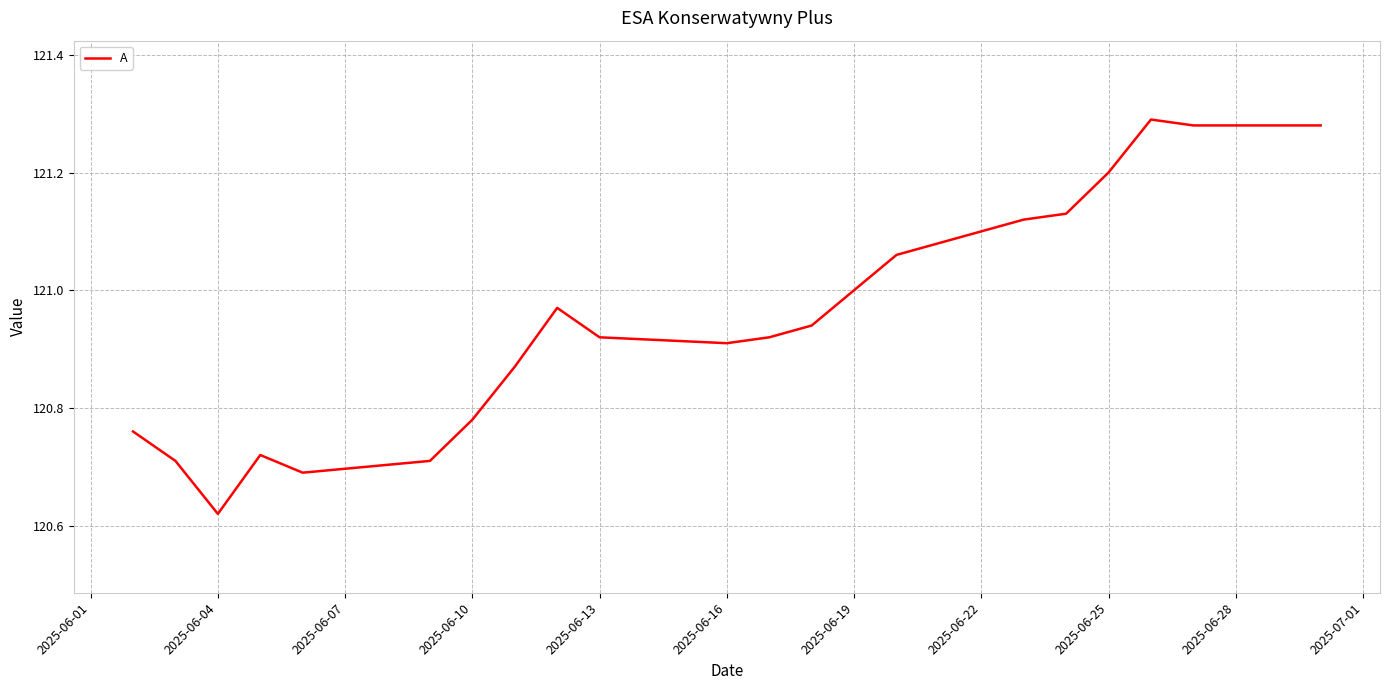

What is the difference between the second highest and second lowest values?

0.6